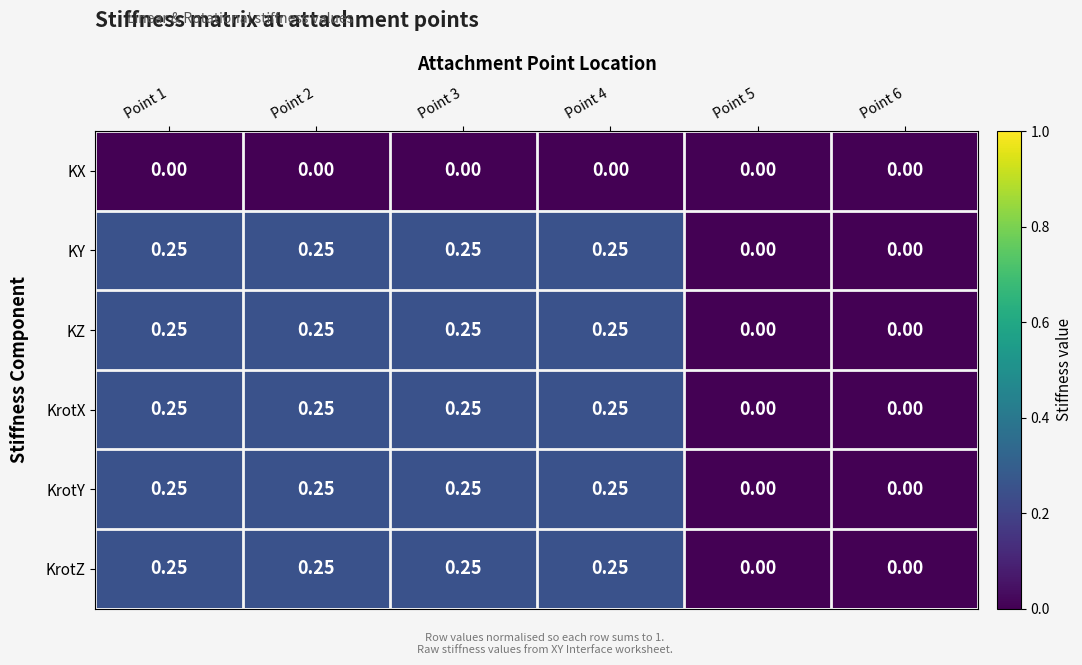

Is the value of KZ at Point 3 greater than the value of KX at Point 1?

Yes